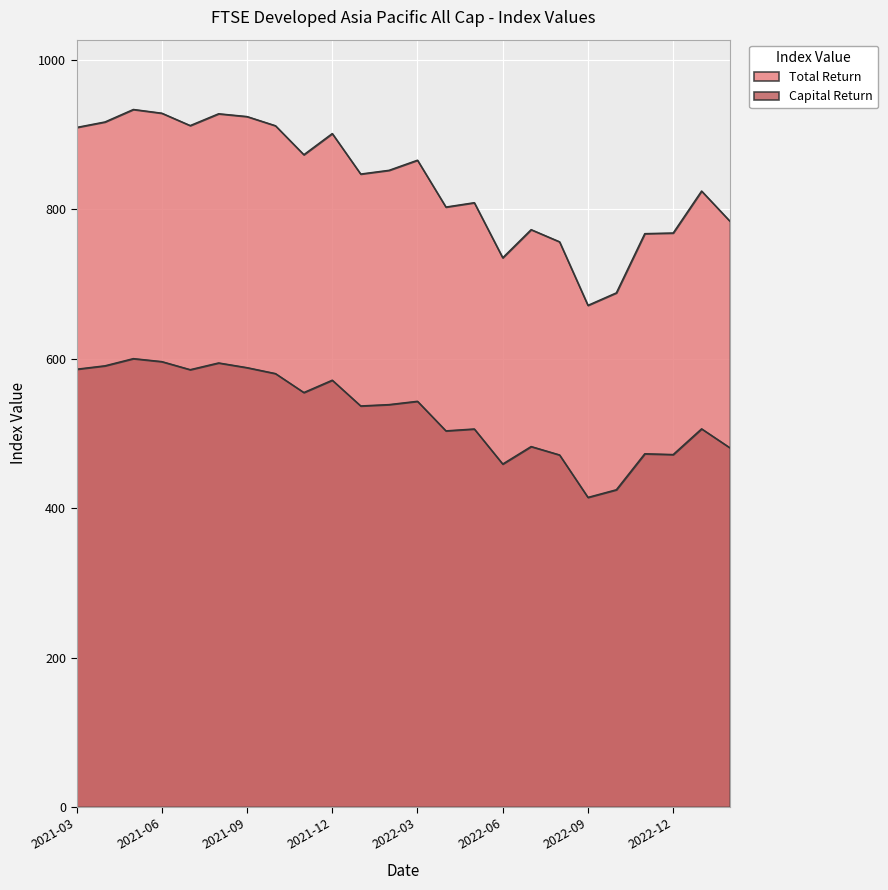

What is the sum of all Total Return values?

20079.8